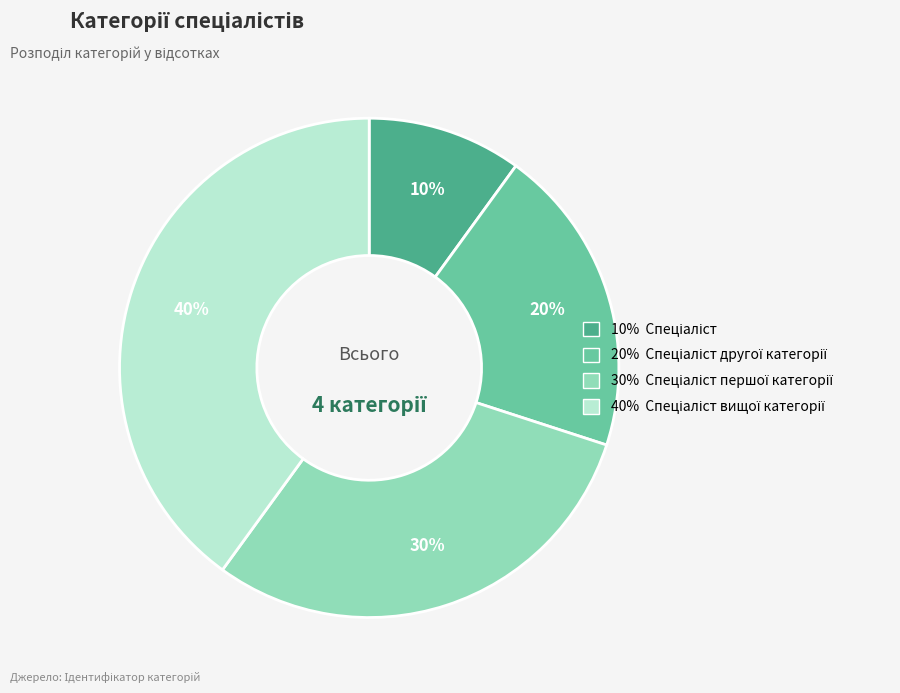

Is there a majority slice in this chart?

No